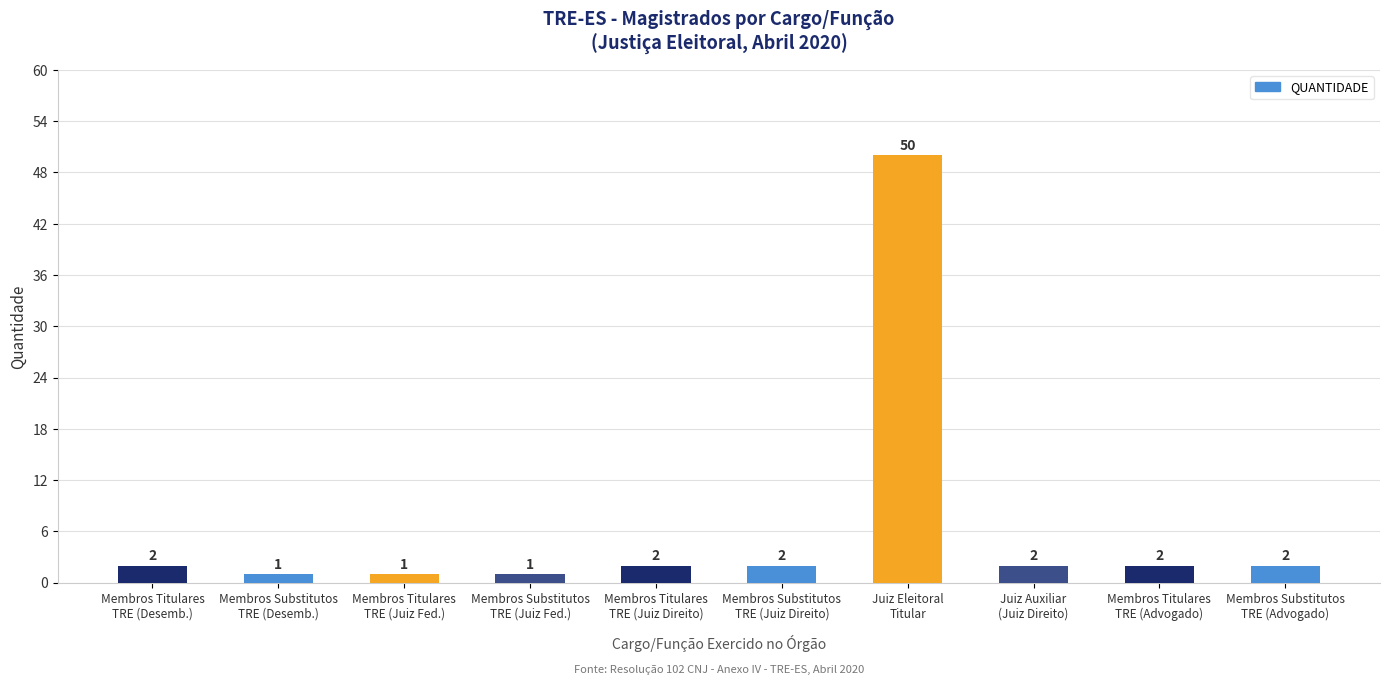

What is the sum of all values?

65